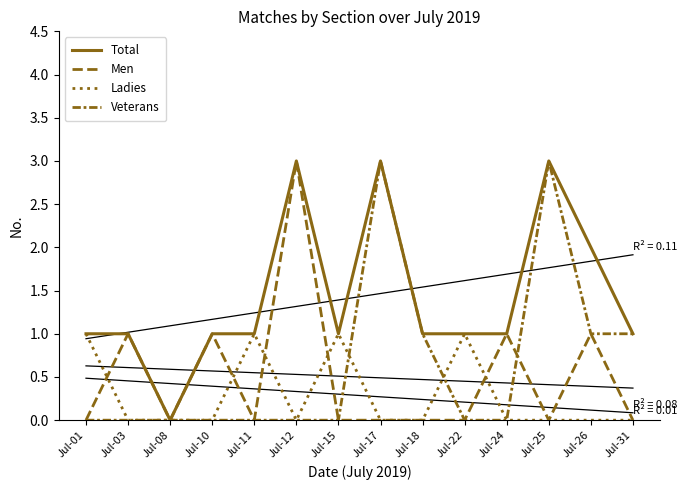

How many data points in Ladies are above 0?

4